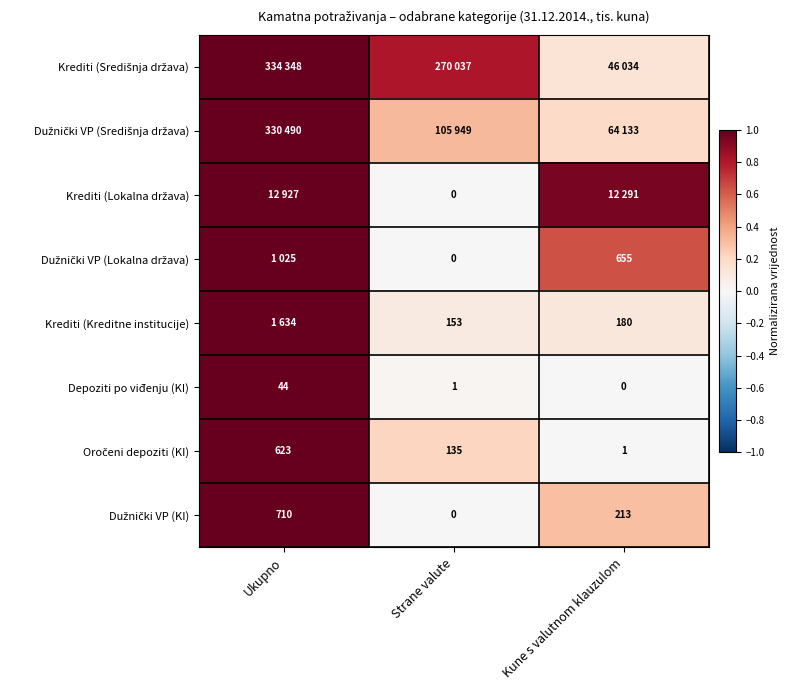

Is the value of Krediti (Lokalna država) at Ukupno greater than the value of Dužnički VP (KI) at Strane valute?

Yes